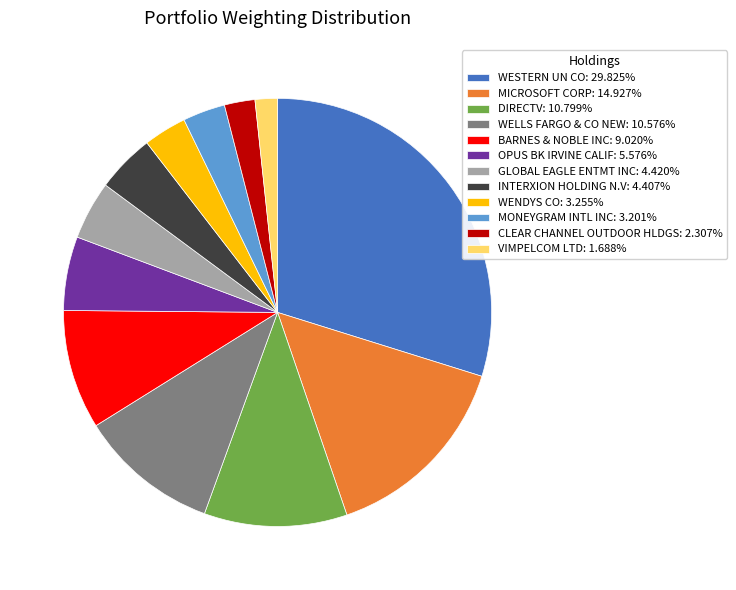

The CLEAR CHANNEL OUTDOOR HLDGS slice represents 2% of the pie. True or false?

True